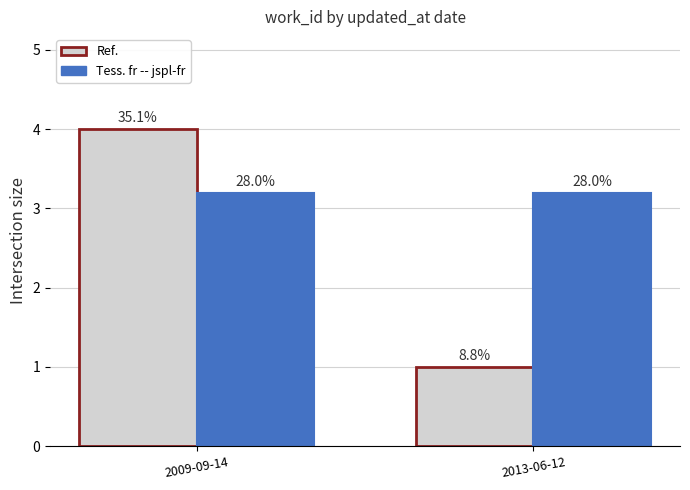

What is the sum of the Ref. values at 2013-06-12 and 2009-09-14?

5.0